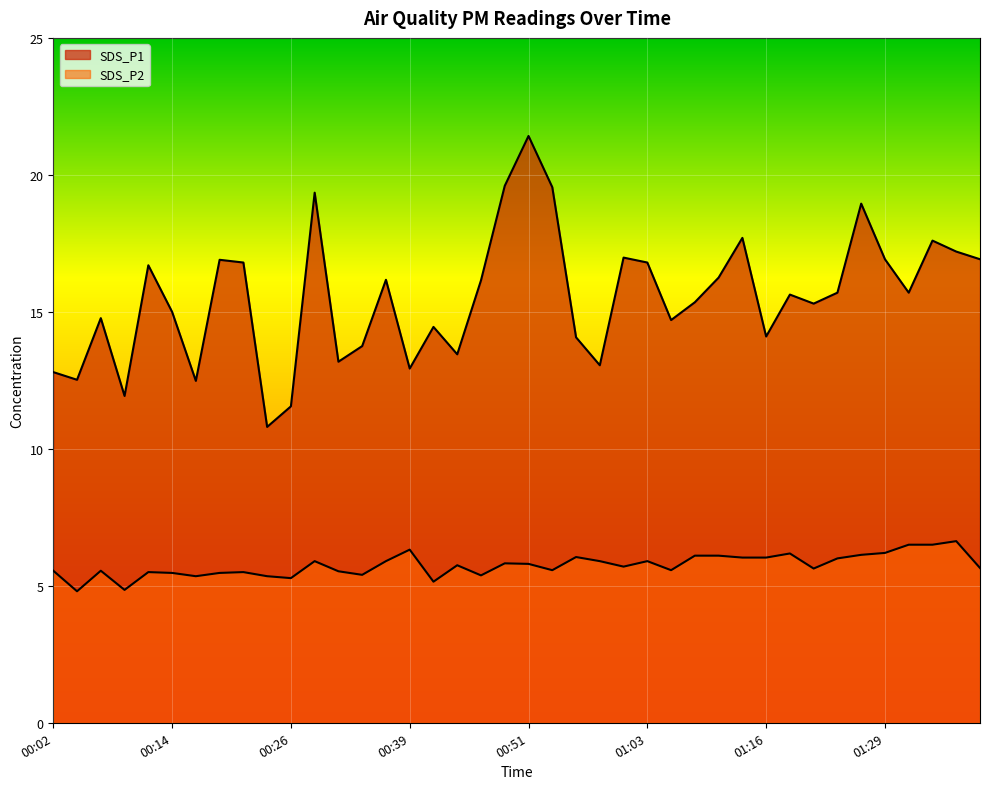

What is the value of the SDS_P1 point at the 2nd from the left?

12.5